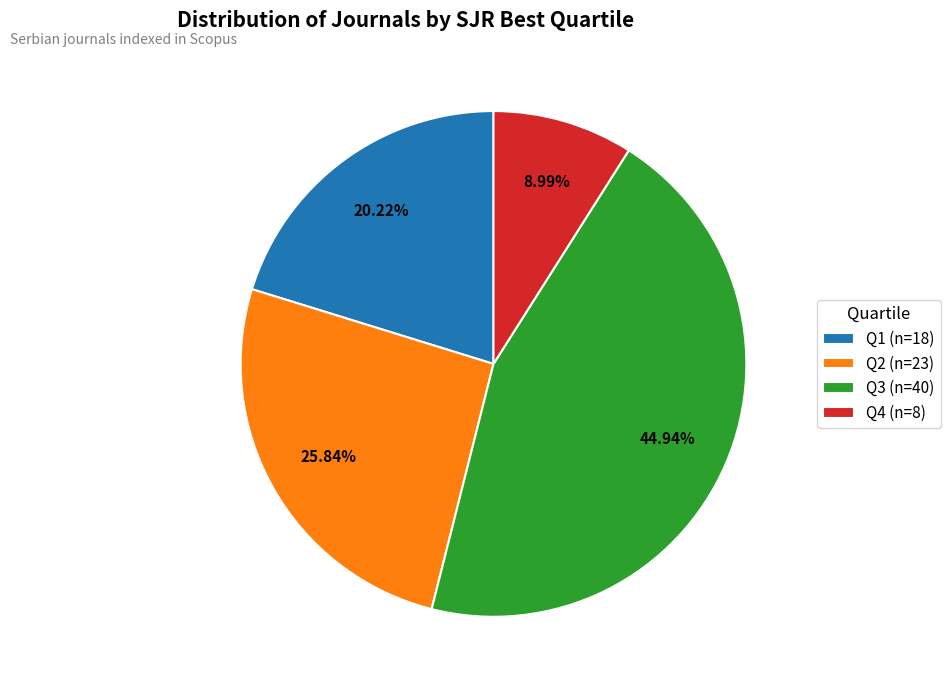

Count the number of slices in the pie.

4